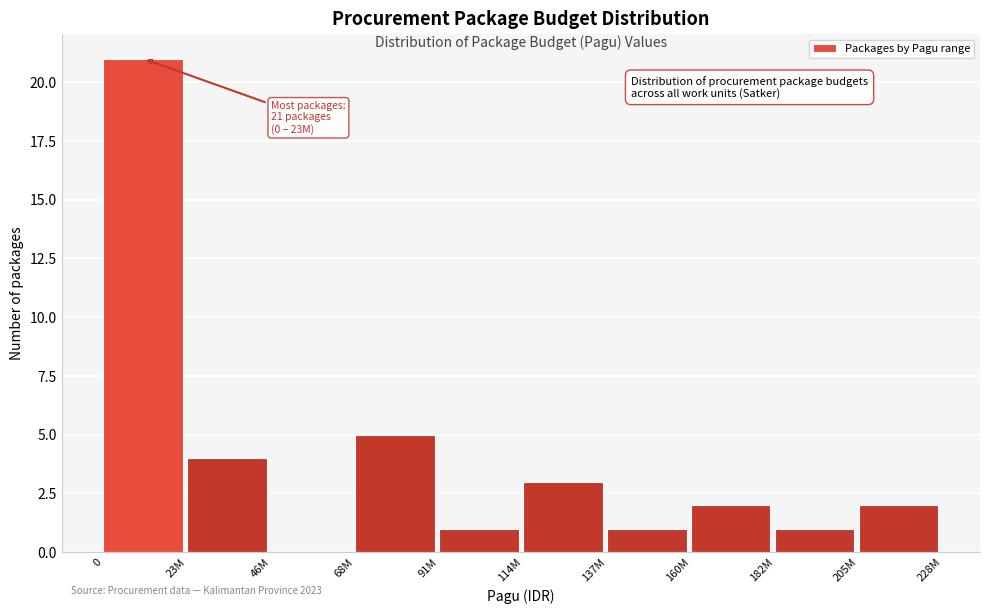

Reading left to right, what are all the values shown in this chart?

0=21	23M=4	46M=0	68M=5	91M=1	114M=3	137M=1	160M=2	182M=1	205M=2